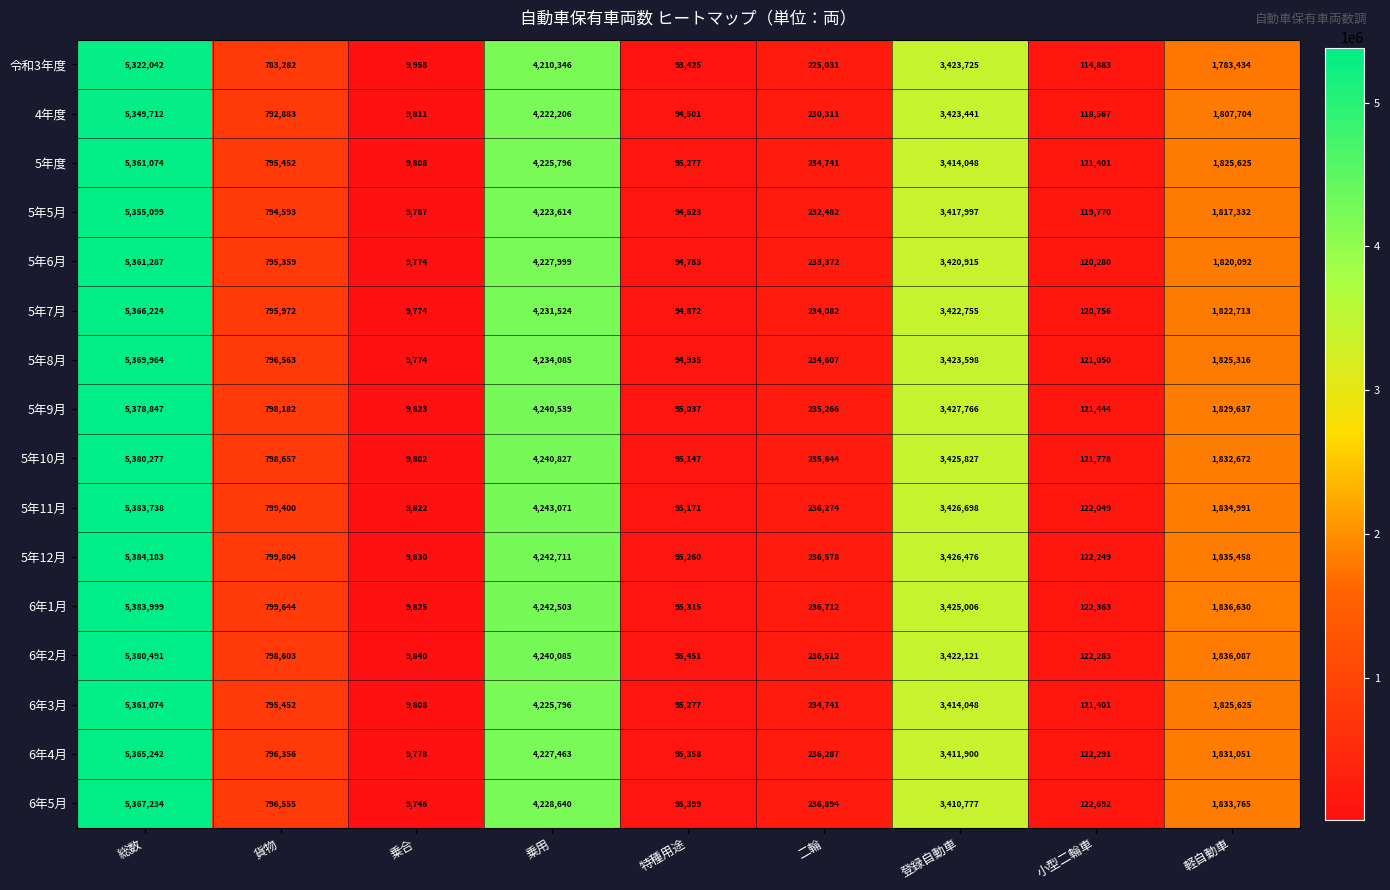

What is the difference between the maximum and minimum values in the 6年3月 series?

5351266